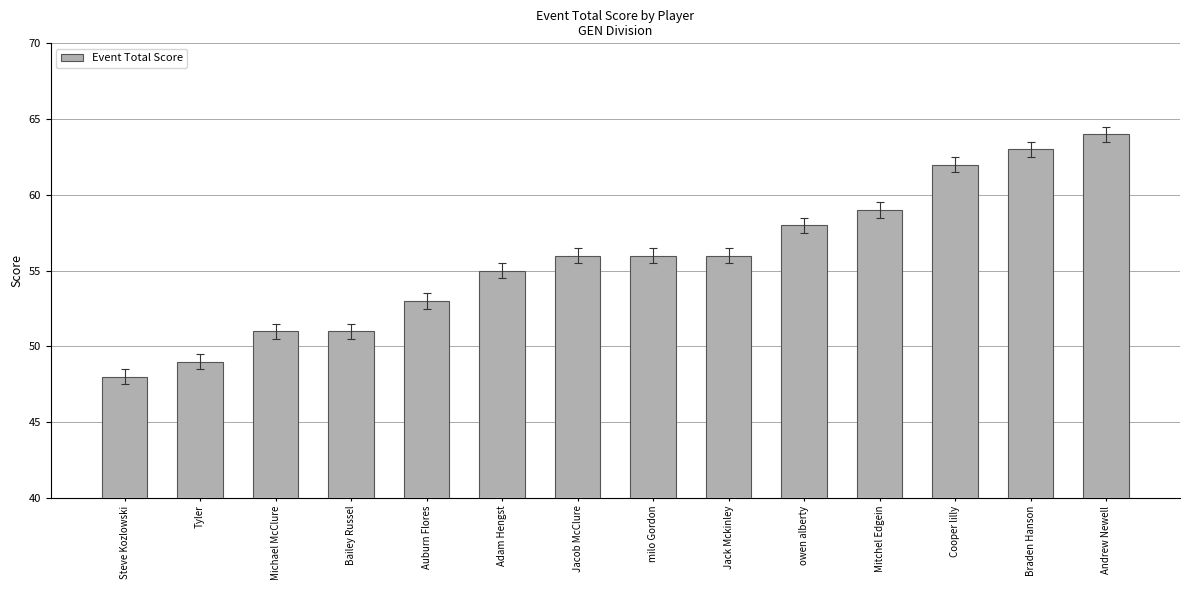

Are the bars horizontal?

No